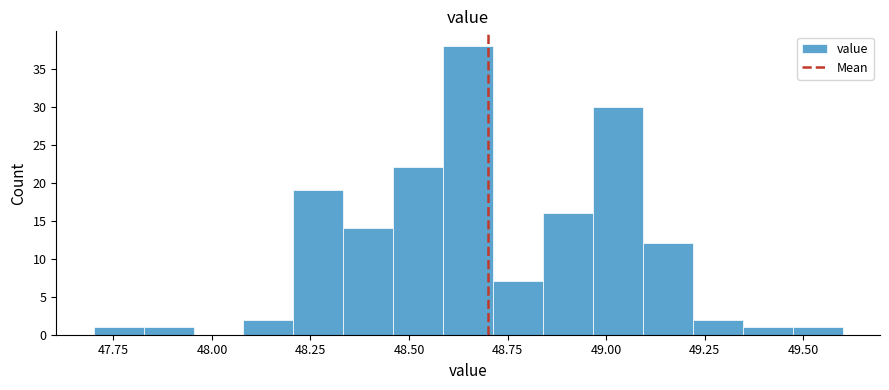

Around what value on the x-axis is the tallest bar? Give the approximate position of its centre, as read against the axis.

48.65